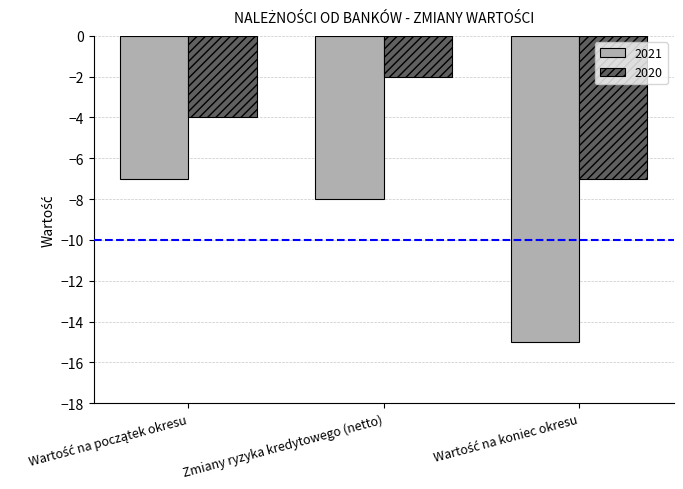

Reading left to right, extract all data points from this chart.

2021: -7	-8	-15
2020: -4	-2	-7